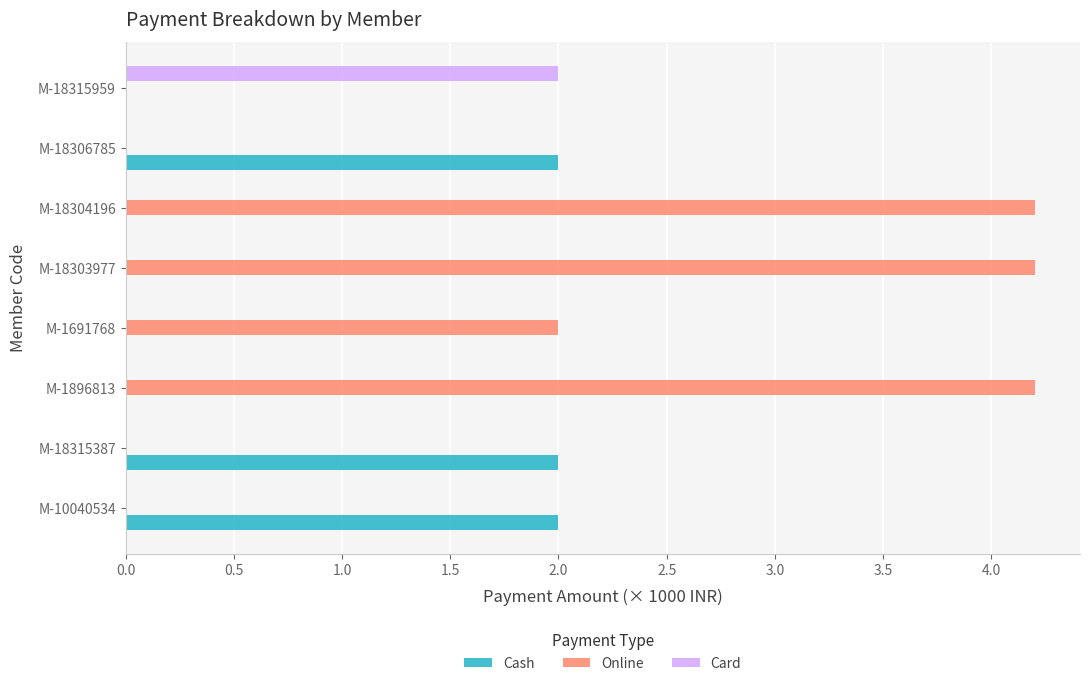

What is the total value across all series at M-18303977?

4.2